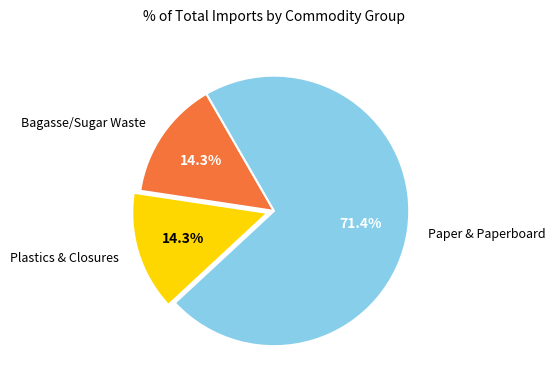

Is there a majority slice in this chart?

Yes